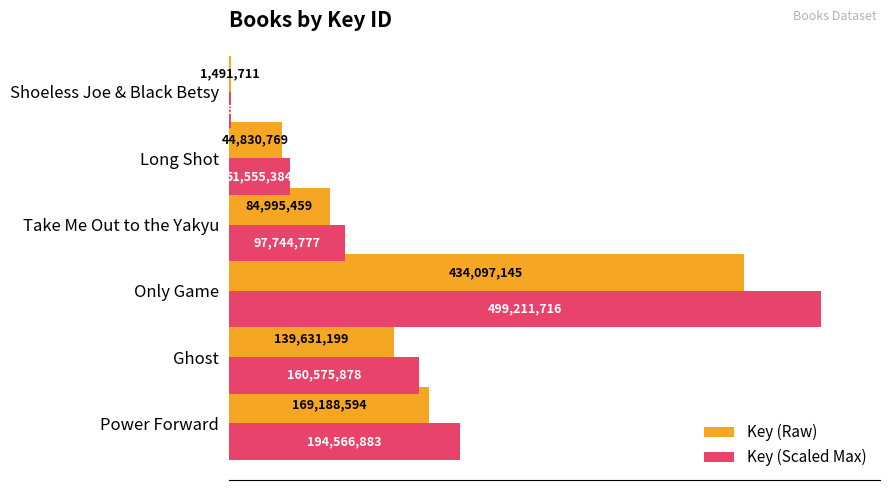

What are all the series names shown in the legend?

Key (Raw), Key (Scaled Max)